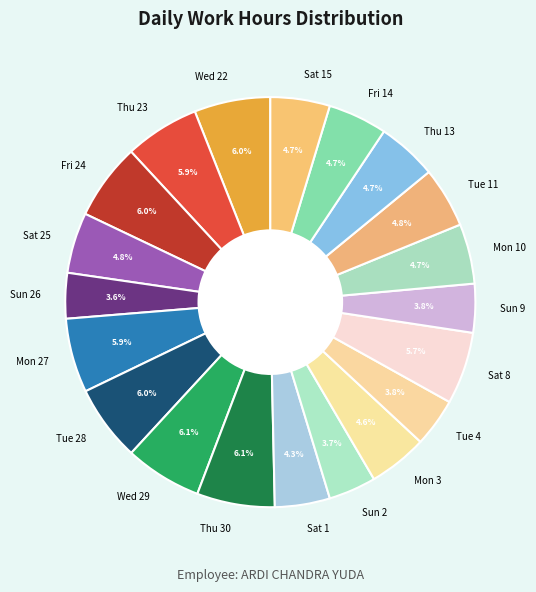

Count the number of slices in the pie.

20